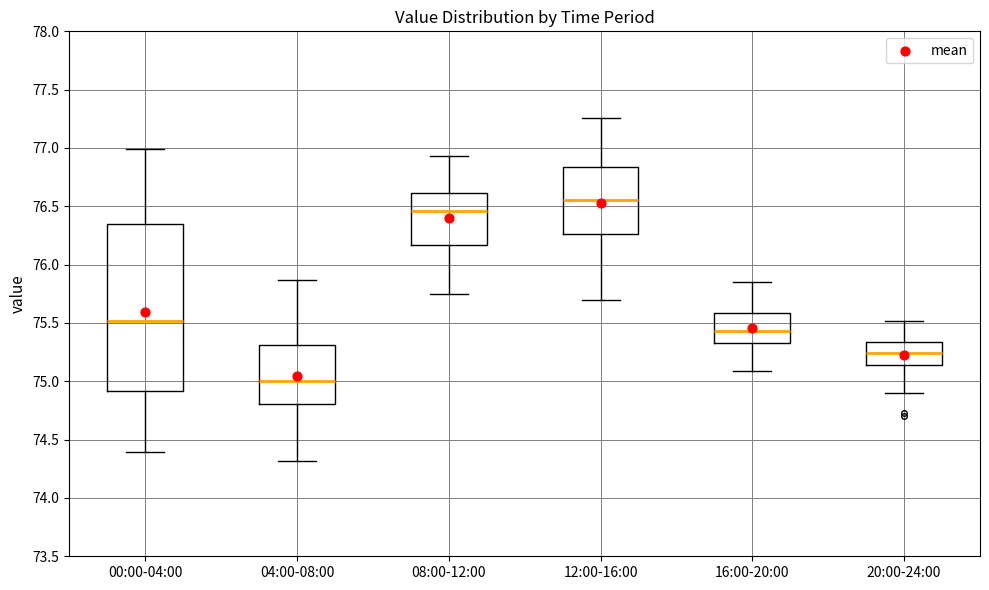

Where does the median line of the box for 16:00-20:00 sit on the y-axis? The values are not printed on the chart, so give them approximately, as read against the axis.

75.45